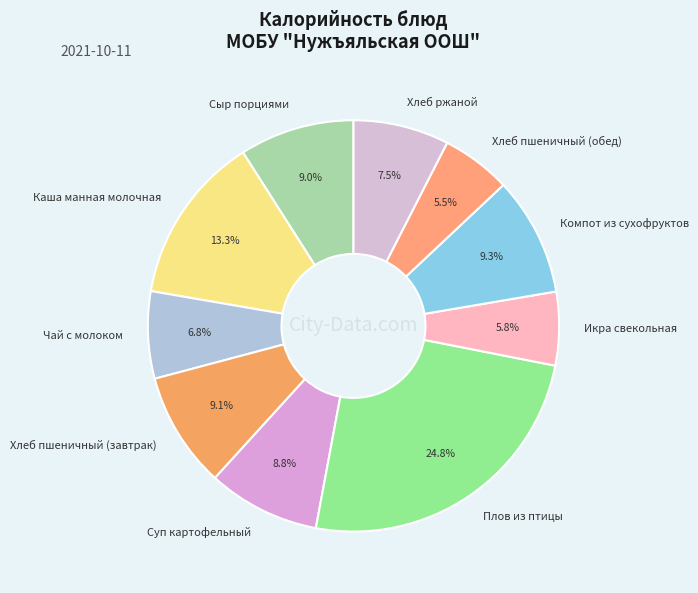

Is it true that Компот из сухофруктов is 4% of the pie?

False